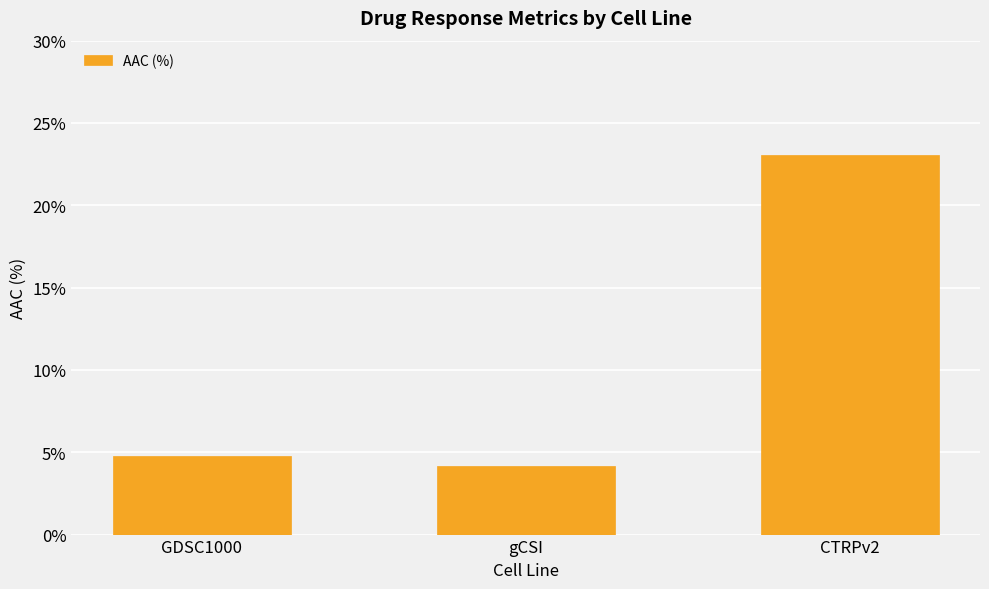

Approximately how many times larger is the value at gCSI compared to CTRPv2?

0.2